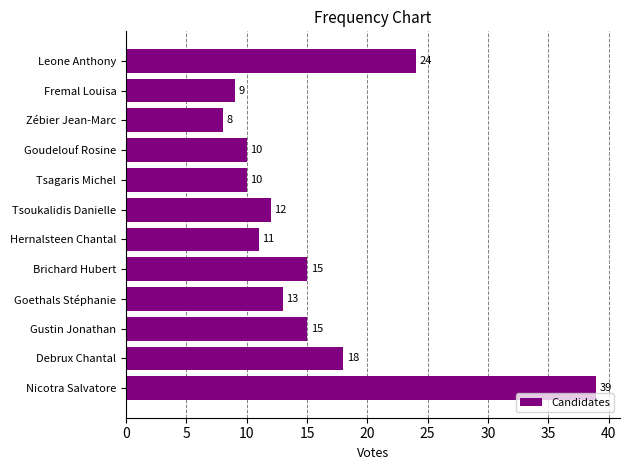

The chart shows a value of 4 at Hernalsteen Chantal. True or false?

False